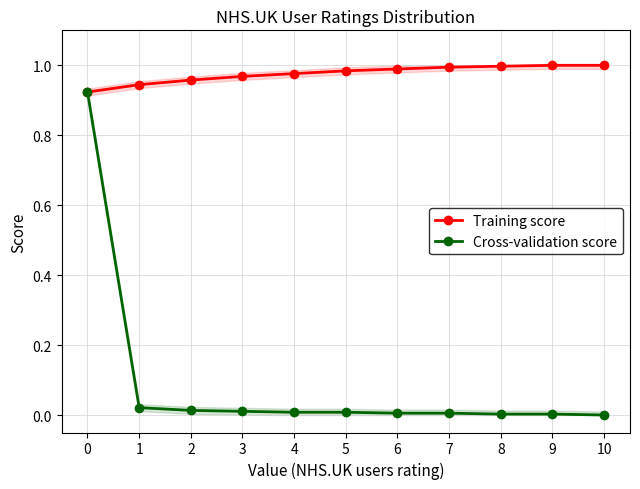

Is it true that Training score equals 0.4 at 0?

False